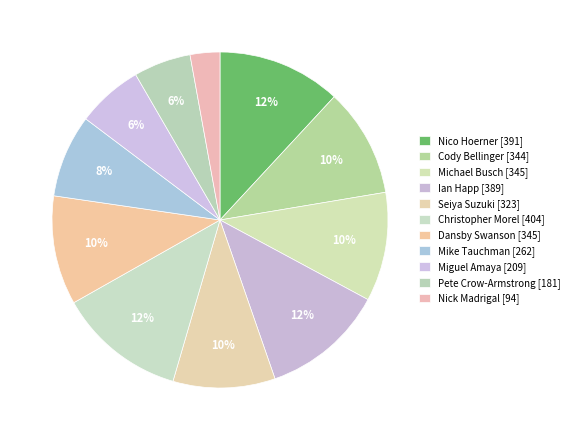

Which category has the smallest portion of the pie?

Nick Madrigal